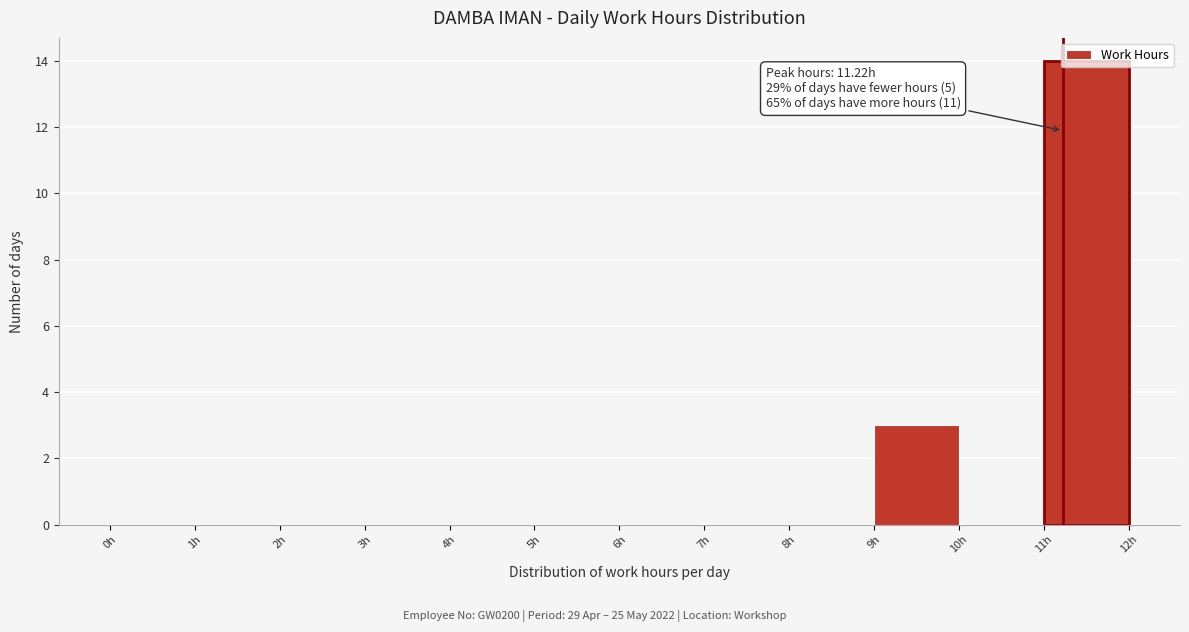

Which range on the x-axis has the tallest bar?

11 to 12